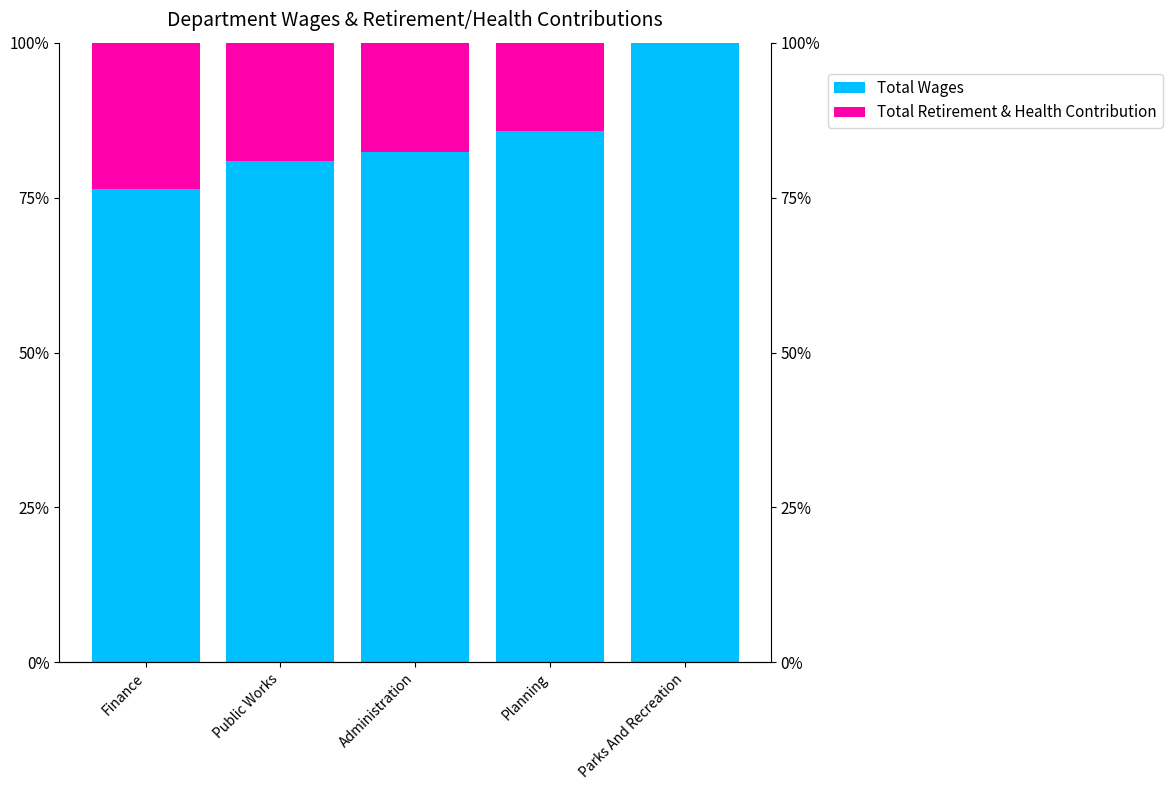

At which label is Total Wages closest to 88?

Planning